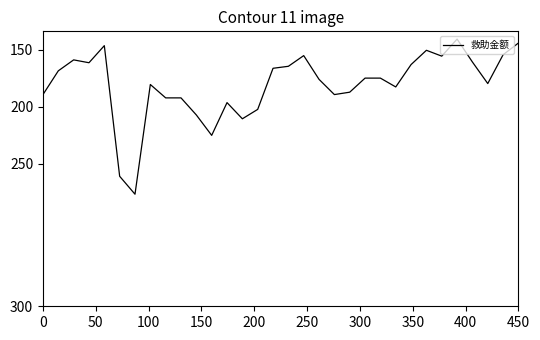

Does the chart have visible grid lines?

No